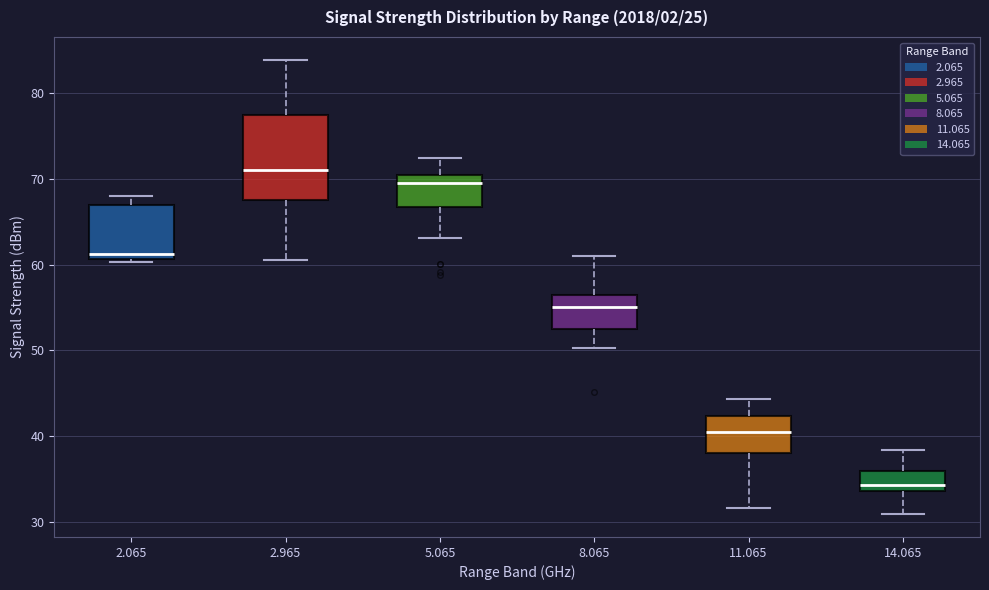

Which box has the highest median line?

2.965